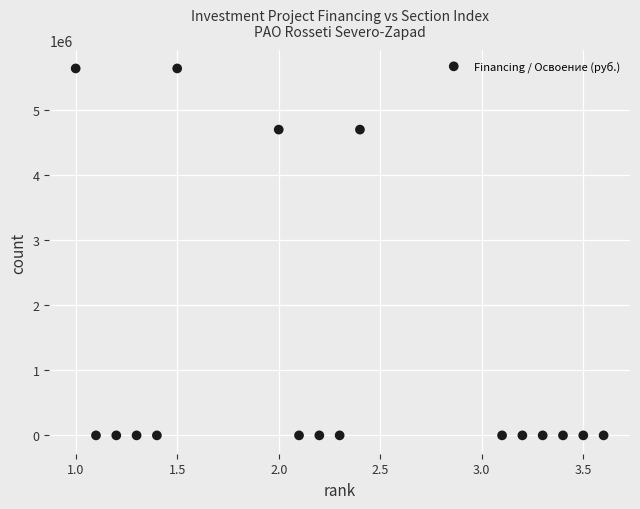

What is the range of Y values (max minus min)?

5640000